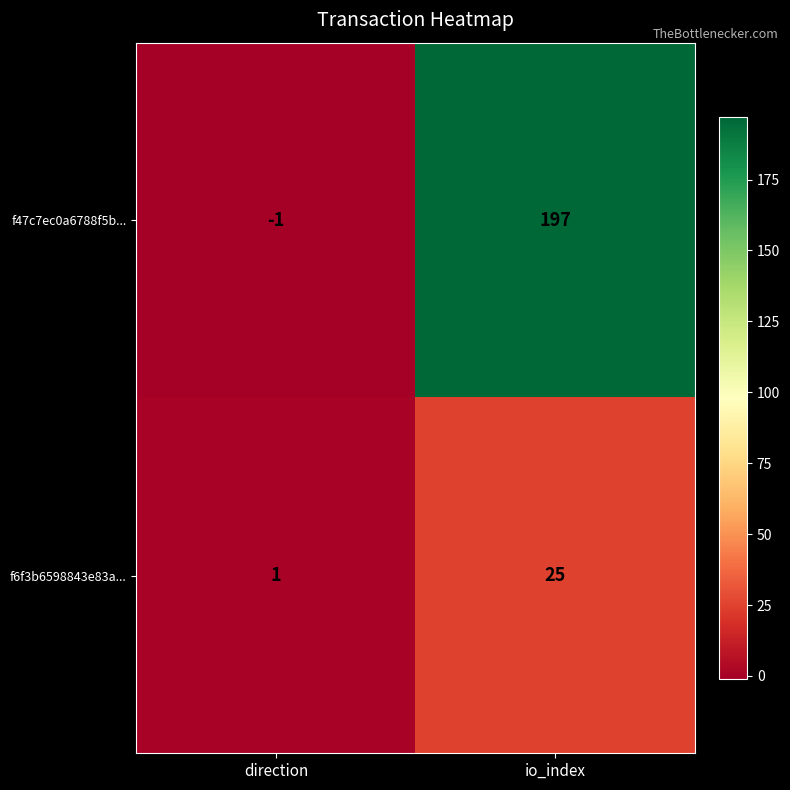

At which category does the chart reach its minimum across all series?

direction